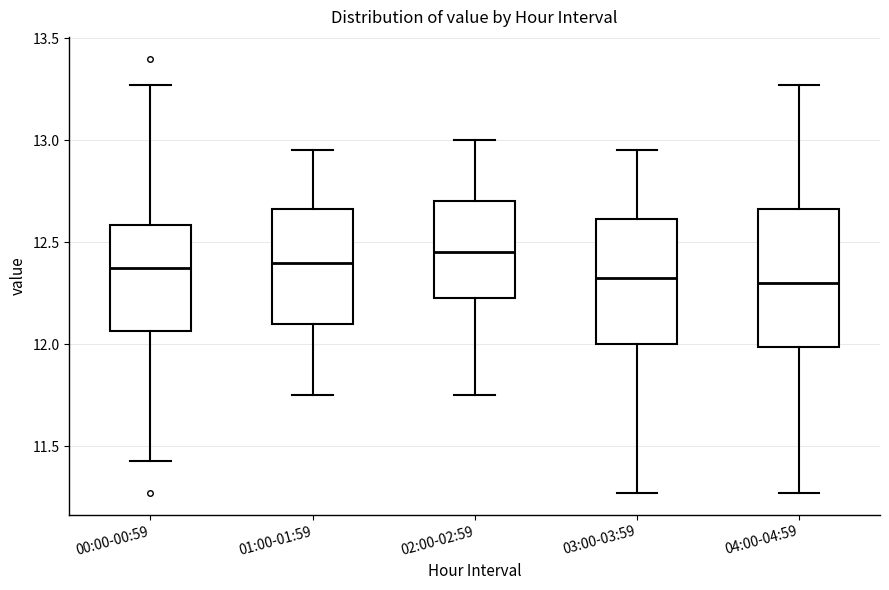

Reading left to right, transcribe this box plot: for each box, give where its median line is, the range the box spans, and where its two whiskers end, as read against the y-axis. The values are not printed on the chart, so give them approximately, as read against the axis.

00:00-00:59: median 12.40, box 12.05 to 12.60, whiskers 11.45 to 13.25
01:00-01:59: median 12.40, box 12.10 to 12.65, whiskers 11.75 to 12.95
02:00-02:59: median 12.45, box 12.25 to 12.70, whiskers 11.75 to 13.00
03:00-03:59: median 12.35, box 12.00 to 12.60, whiskers 11.25 to 12.95
04:00-04:59: median 12.30, box 12.00 to 12.65, whiskers 11.25 to 13.25